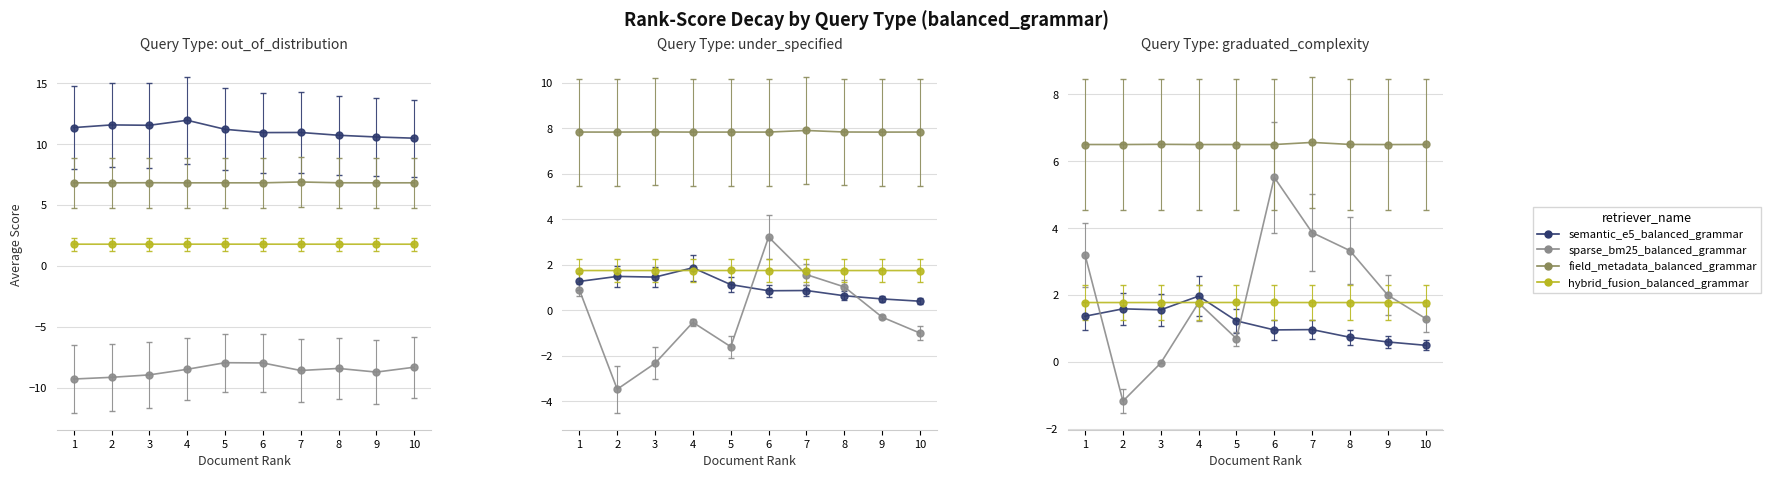

The SDS_P1 series shows -0.2 at 4. True or false?

False